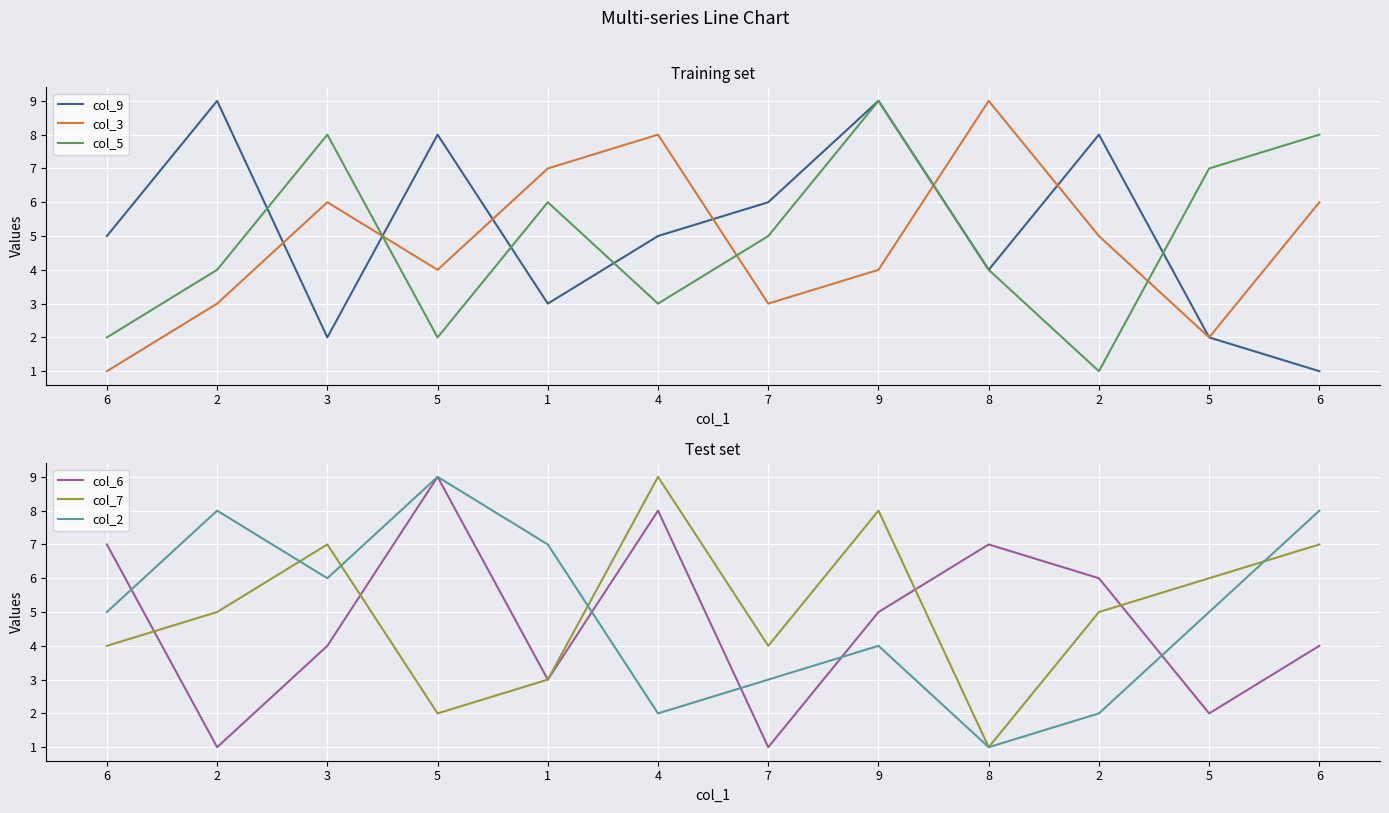

Is the value of col_5 at 8 greater than the value of col_3 at 5?

No